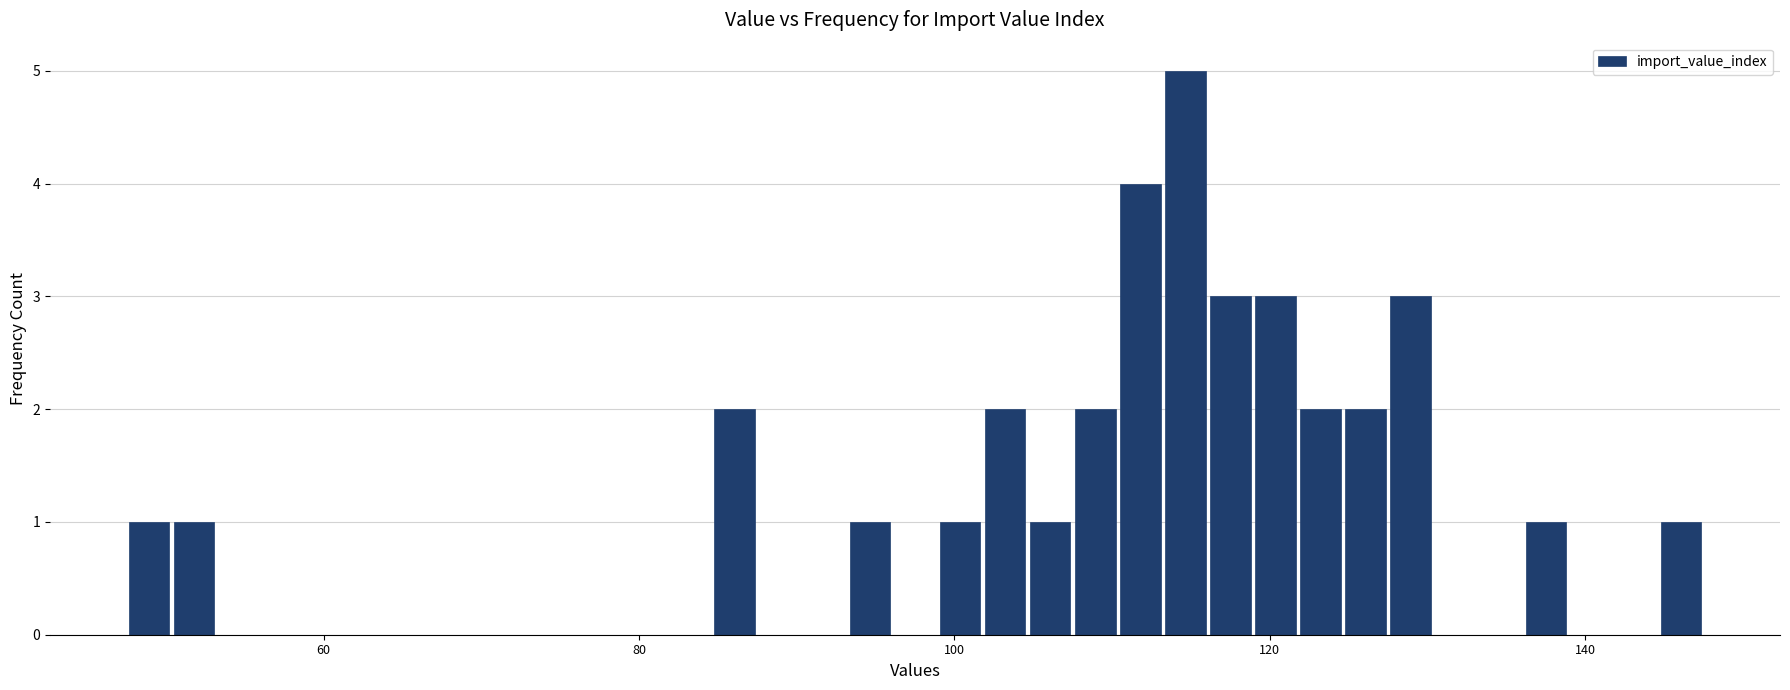

Around what value on the x-axis is the tallest bar? Give the approximate position of its centre, as read against the axis.

114